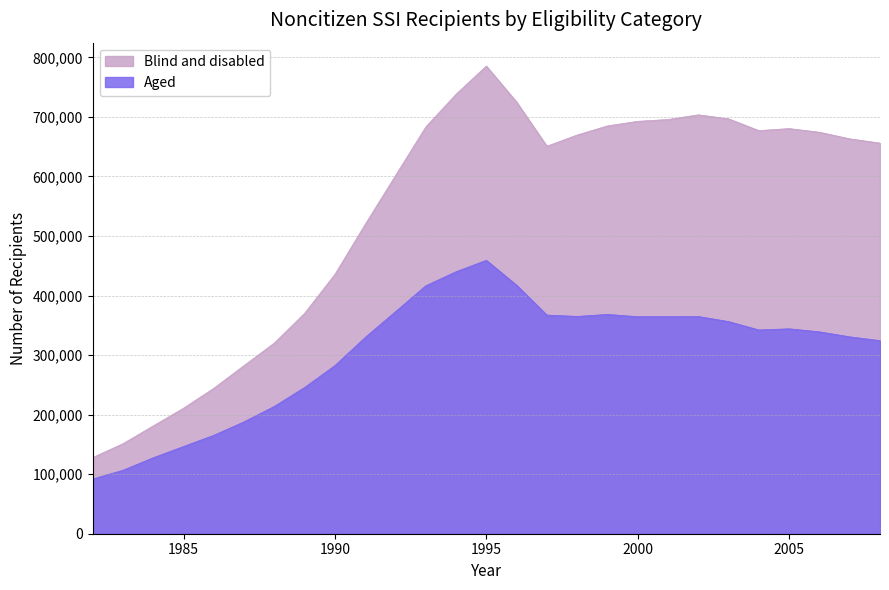

What is the sum of all values?

8234570